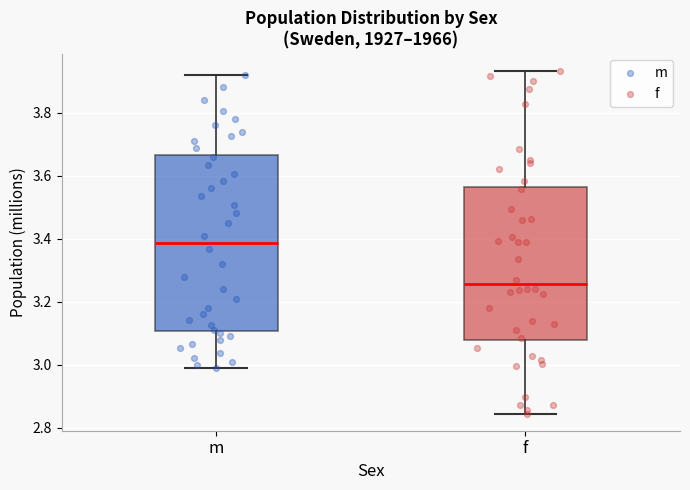

Comparing the boxes themselves (not the whiskers), which one is the tallest?

m